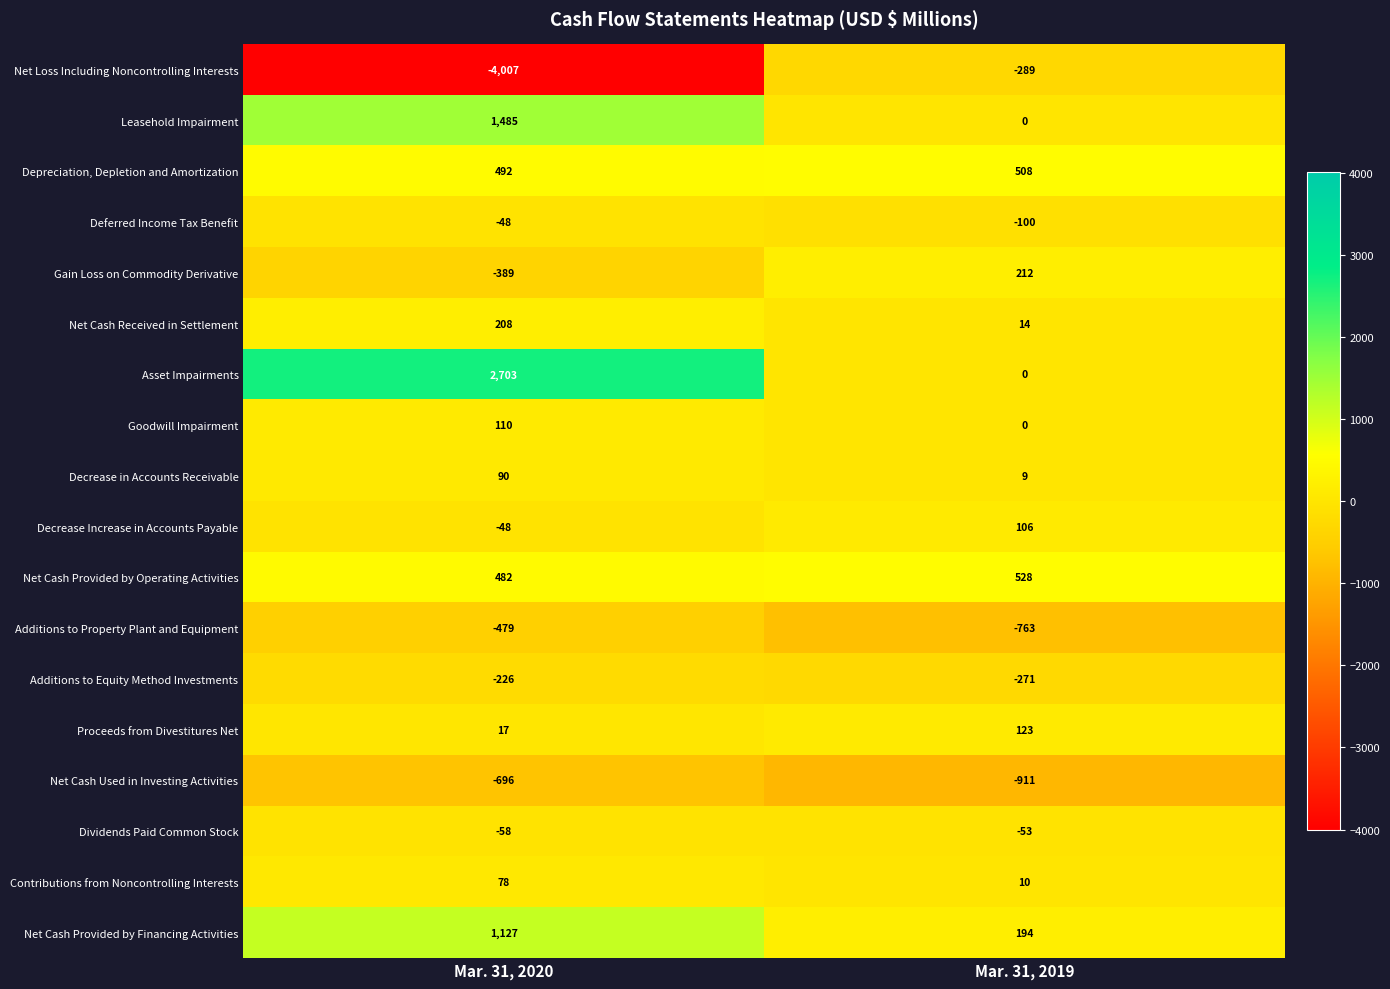

At which category does the chart reach its minimum across all series?

Mar. 31, 2020